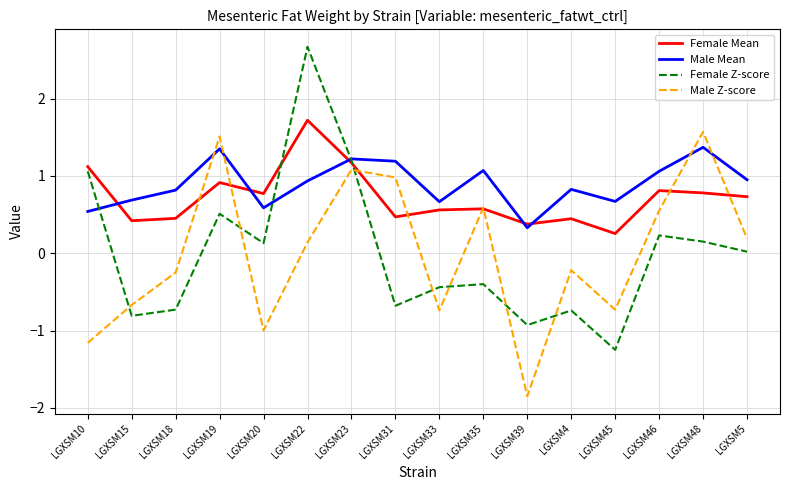

In Female Mean, how many points are higher than both neighbors (excluding endpoints)?

5